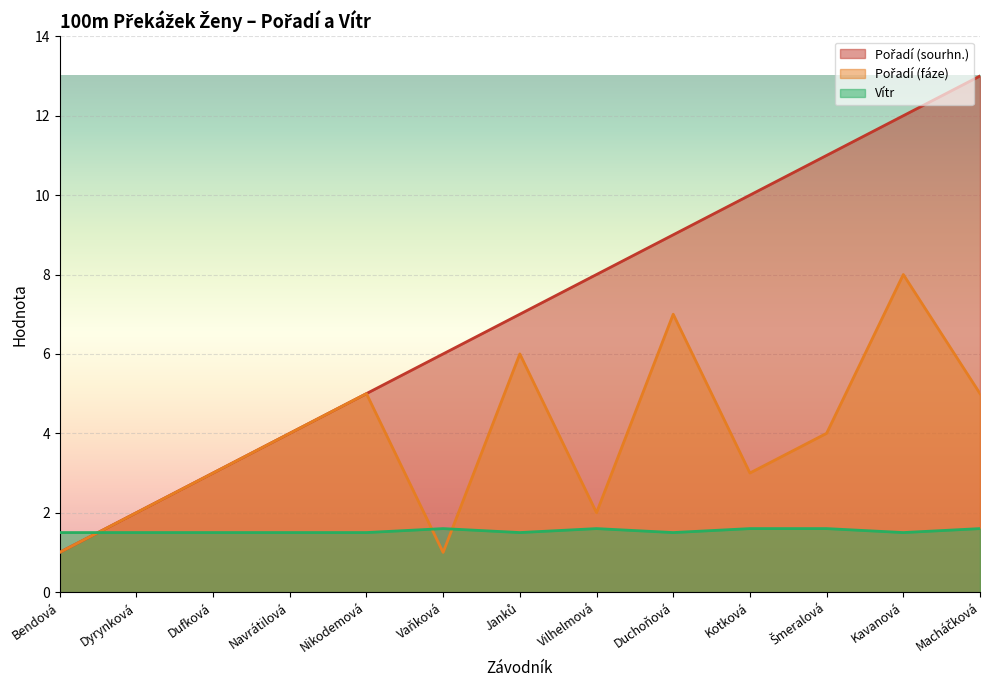

Which series changed the most between Nikodemová and Duchoňová?

Pořadí (sourhn.)